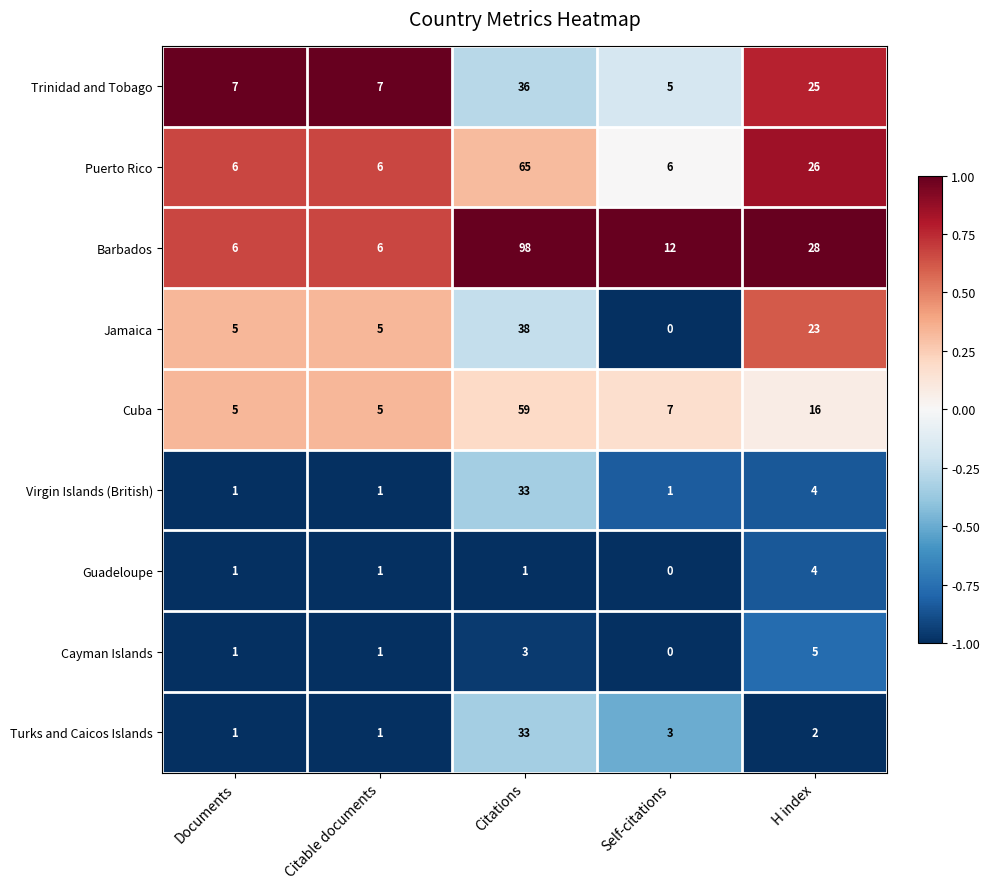

True or false: Trinidad and Tobago has a value of 36 at Citations.

True